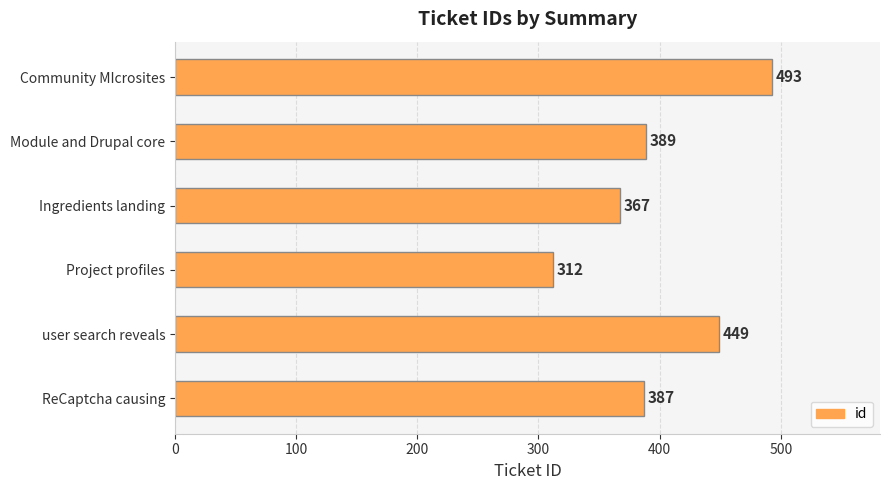

Which category has the lowest value across all series?

Project profiles